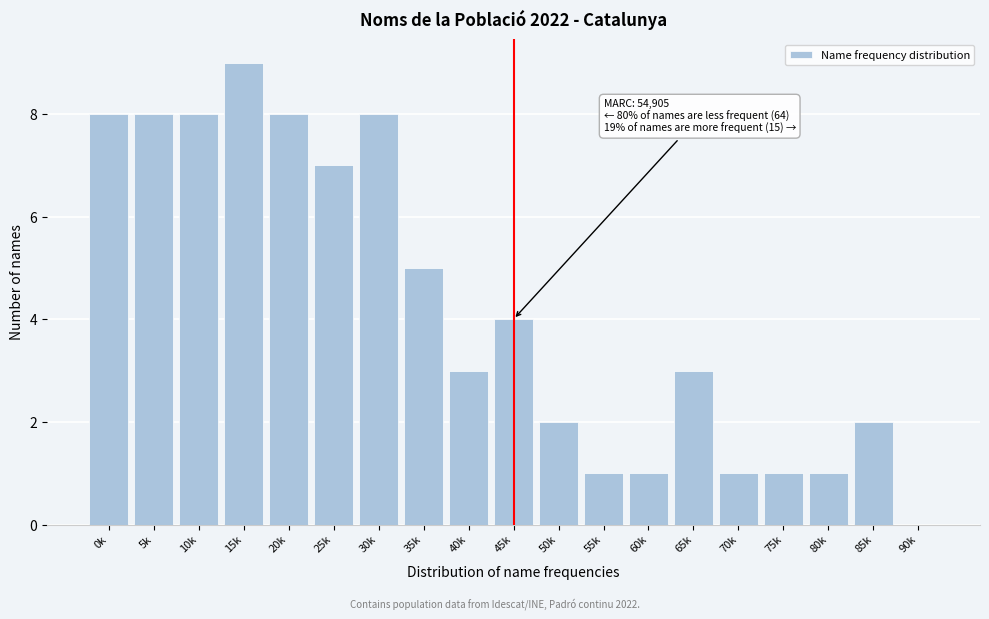

Reading left to right, extract all data points from this chart.

0k=8	5k=8	10k=8	15k=9	20k=8	25k=7	30k=8	35k=5	40k=3	45k=4	50k=2	55k=1	60k=1	65k=3	70k=1	75k=1	80k=1	85k=2	90k=0